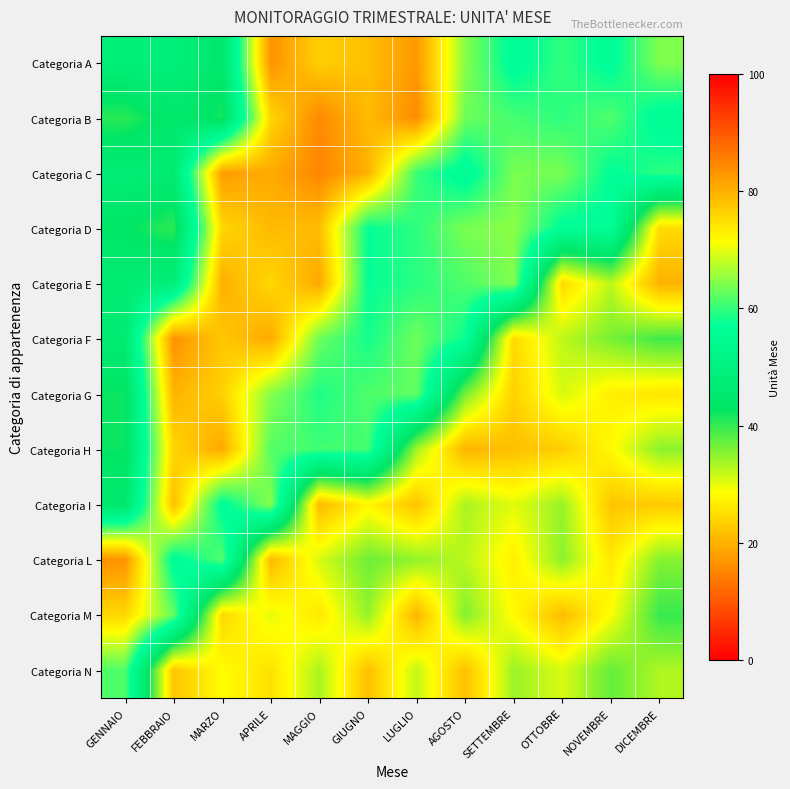

What is the difference between the highest and lowest values at MARZO?

57.8